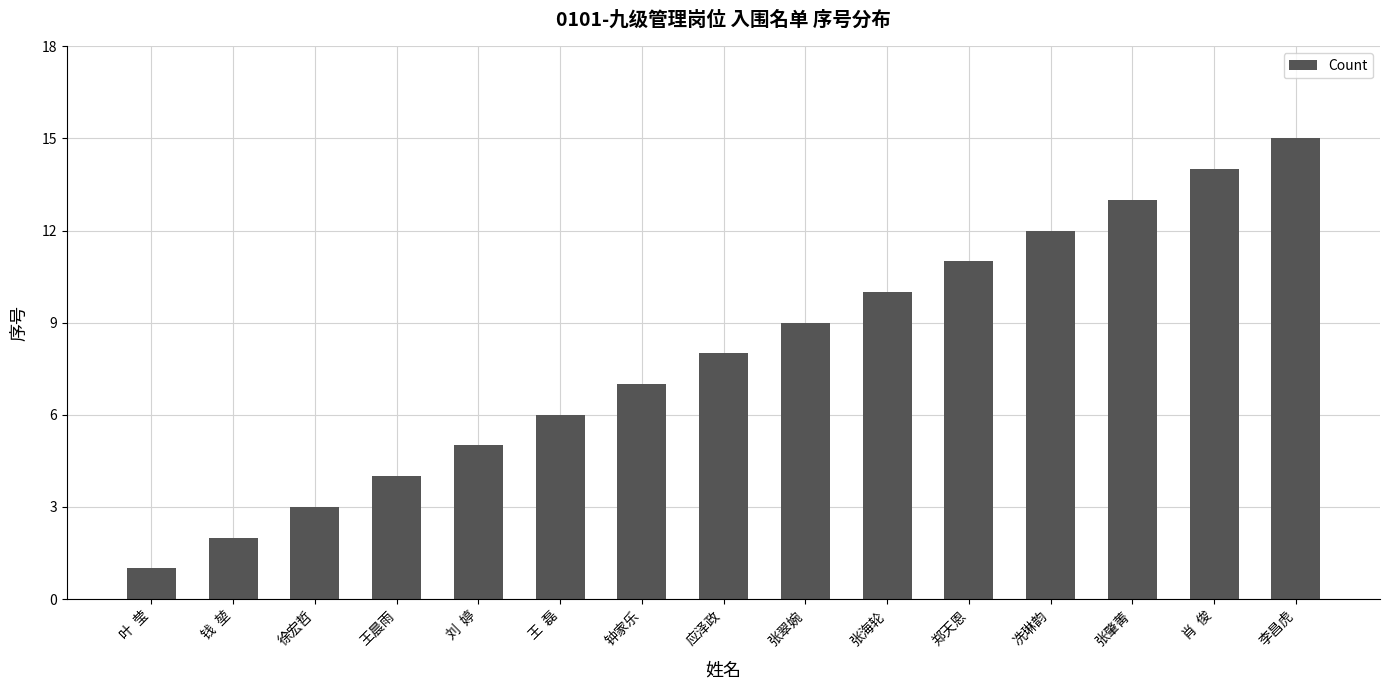

The chart shows a value of 3 at 徐宏哲. True or false?

True